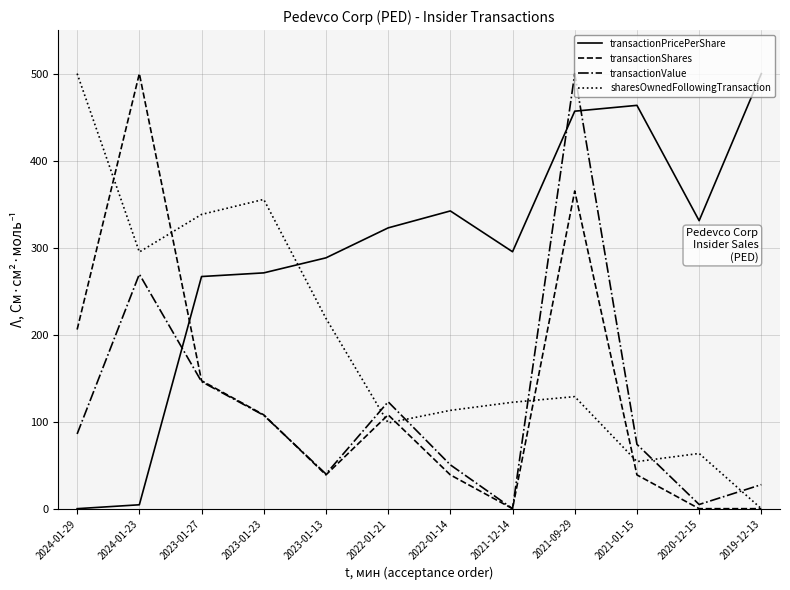

What is the sum of all transactionValue values?

1428.2